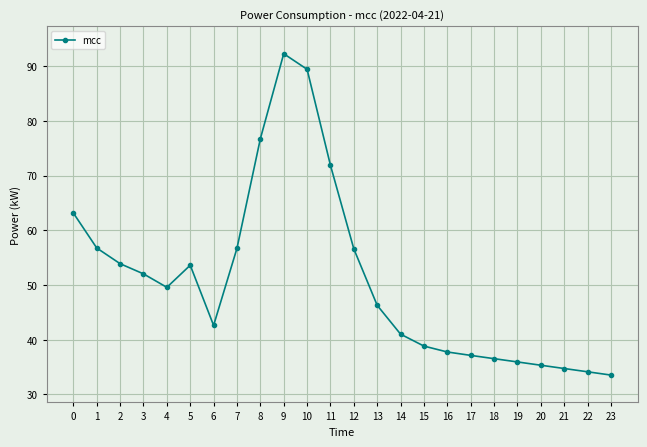

What is the change in value from 1 to 13?

-10.5